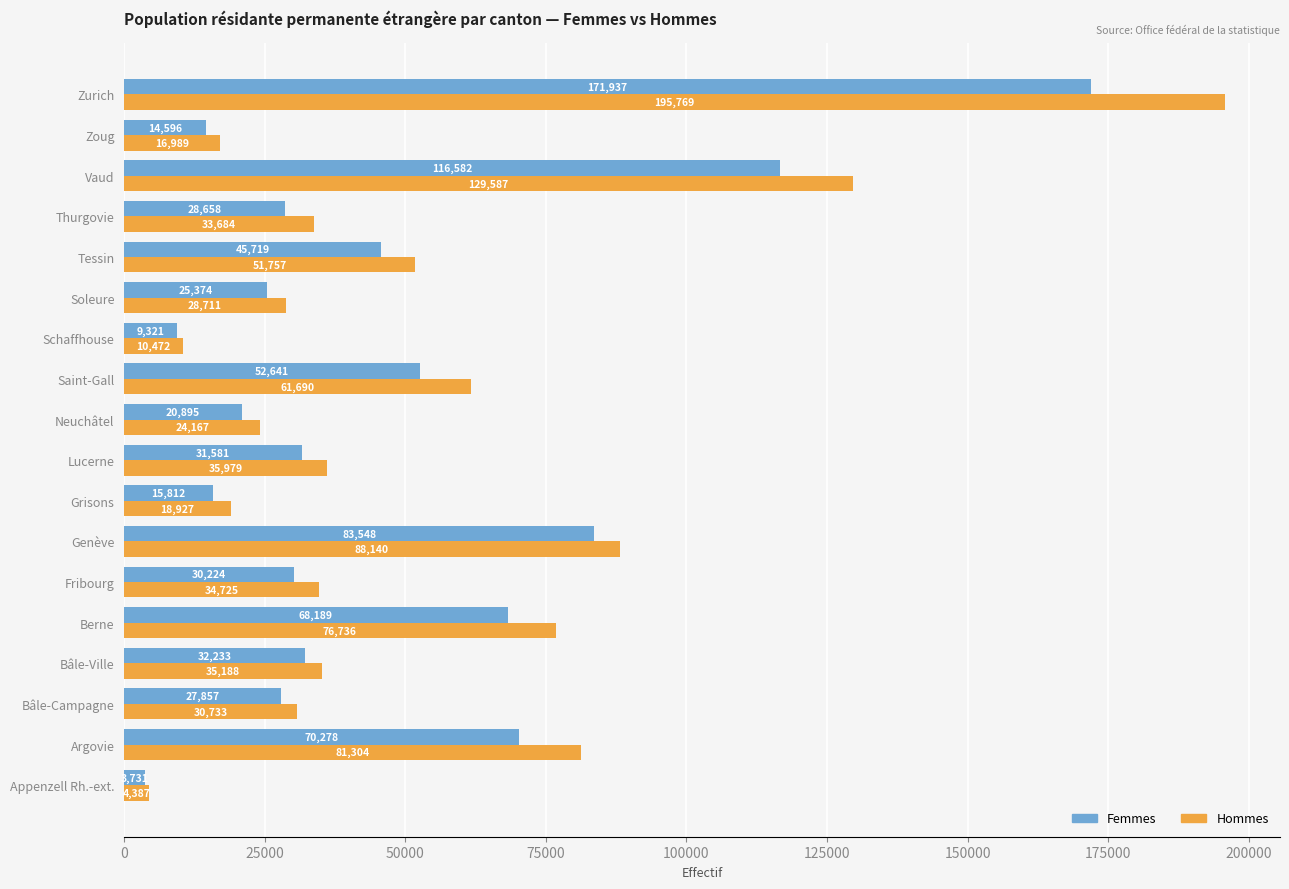

What is the difference between the second highest and minimum values in the Femmes series?

112851